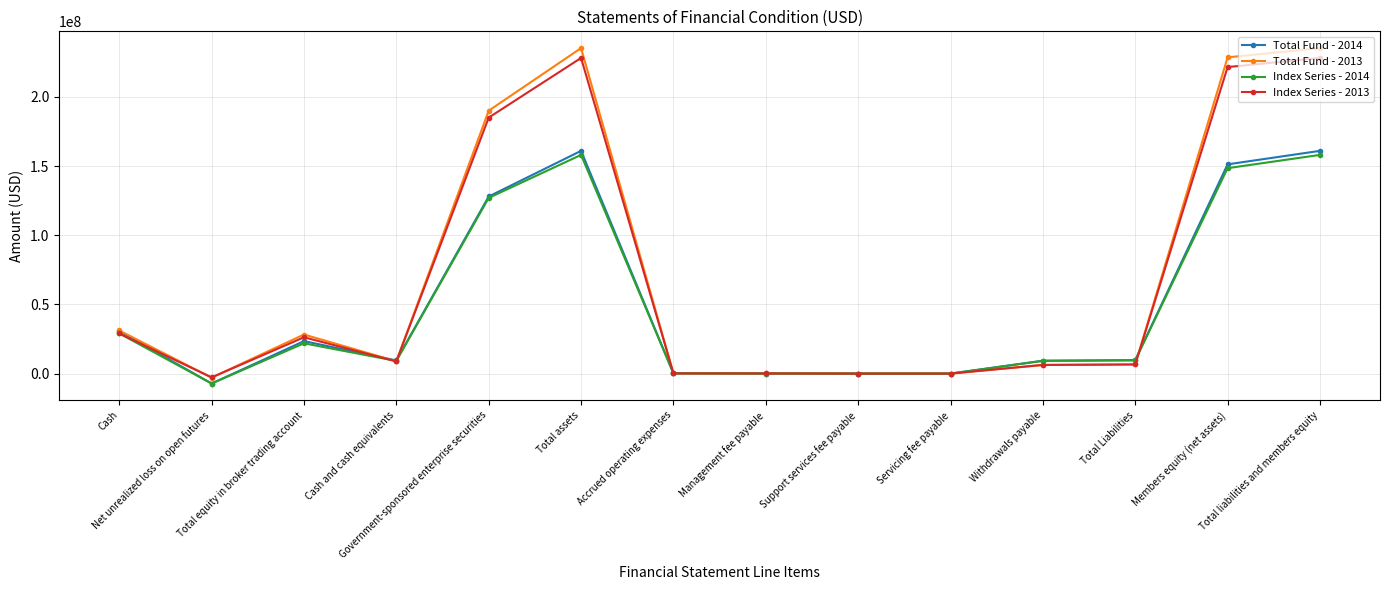

True or false: Total Fund - 2013 has more than 1 interior local peaks.

True